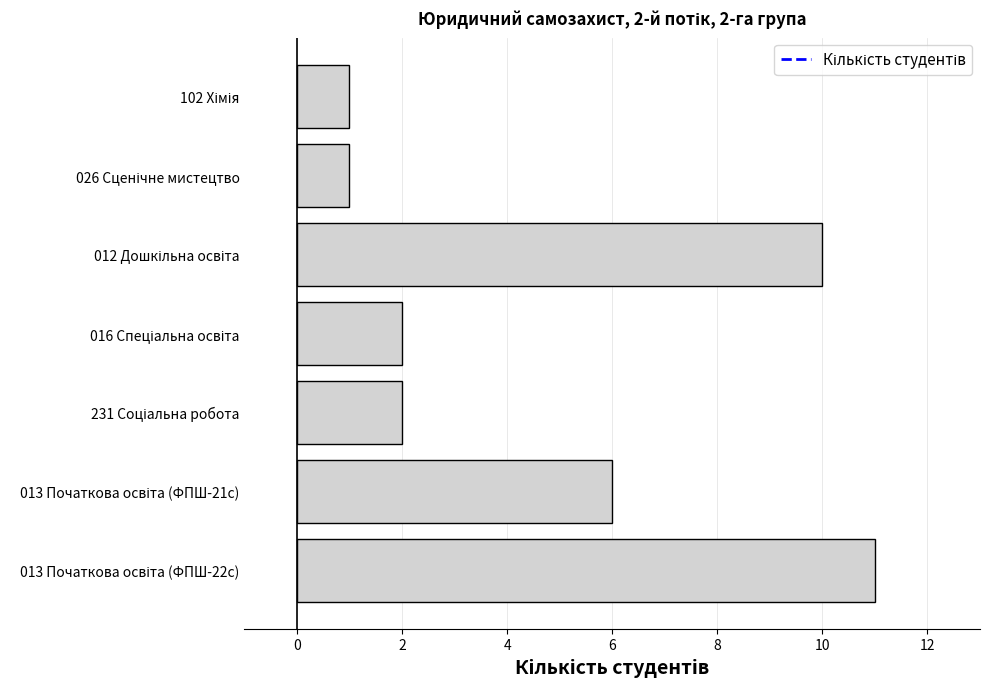

Reading bottom to top, transcribe all the data shown in this chart.

11	6	2	2	10	1	1